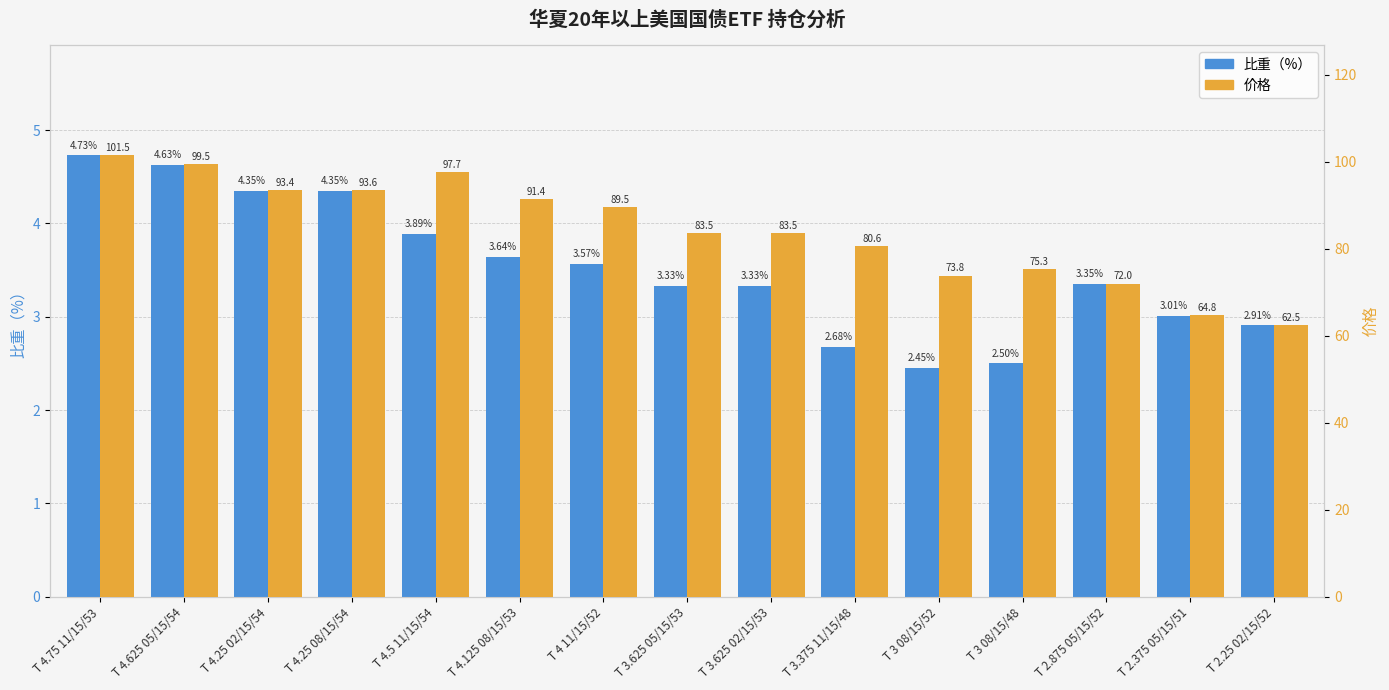

List the labels in order of 价格 value, smallest first.

T 2.25 02/15/52, T 2.375 05/15/51, T 2.875 05/15/52, T 3 08/15/52, T 3 08/15/48, T 3.375 11/15/48, T 3.625 05/15/53, T 3.625 02/15/53, T 4 11/15/52, T 4.125 08/15/53, T 4.25 02/15/54, T 4.25 08/15/54, T 4.5 11/15/54, T 4.625 05/15/54, T 4.75 11/15/53